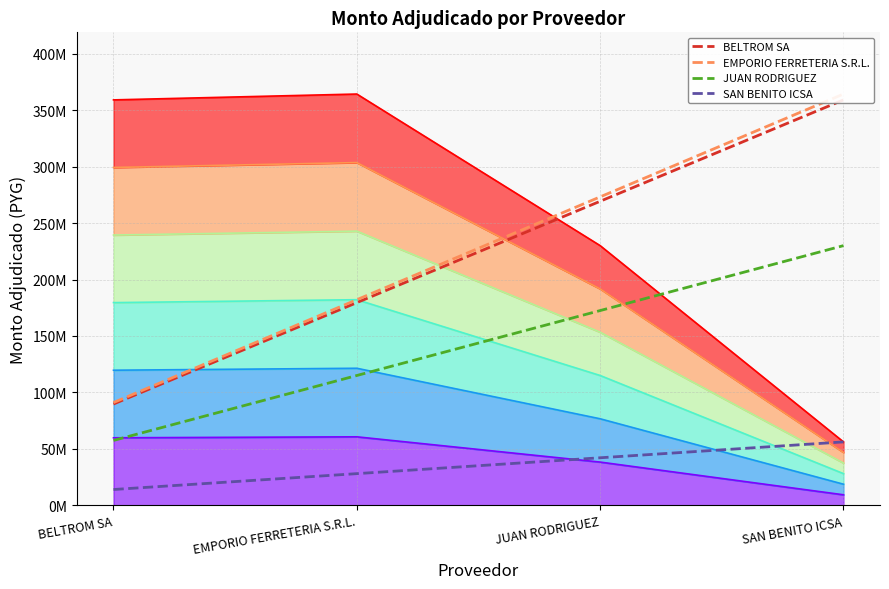

At which label does SAN BENITO ICSA first exceed 42156000?

SAN BENITO ICSA